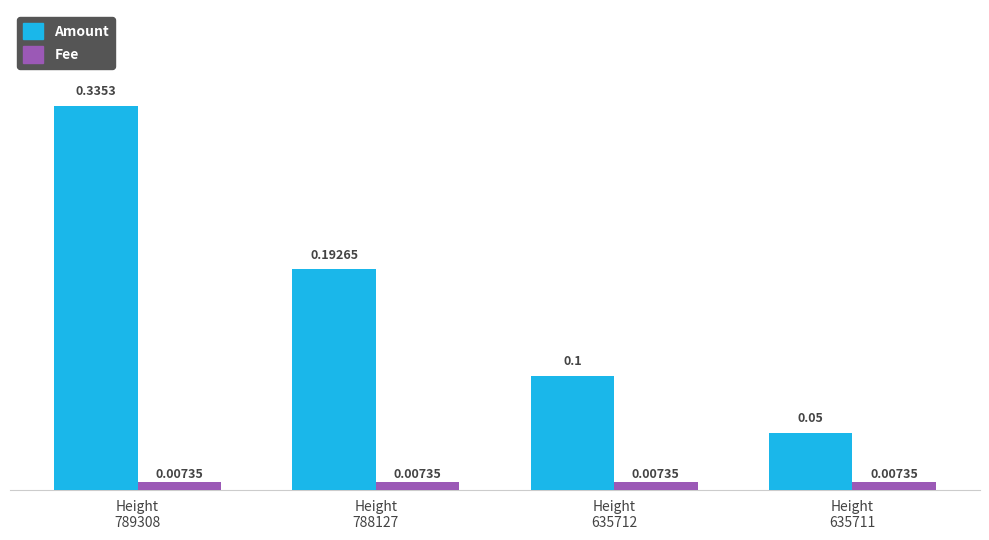

Which series has the widest spread of values?

Amount